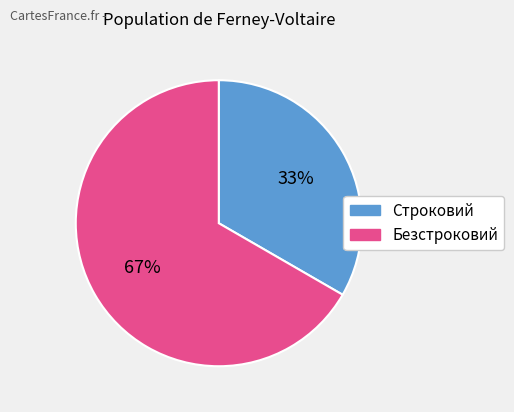

What is the smallest slice in the pie chart?

Строковий